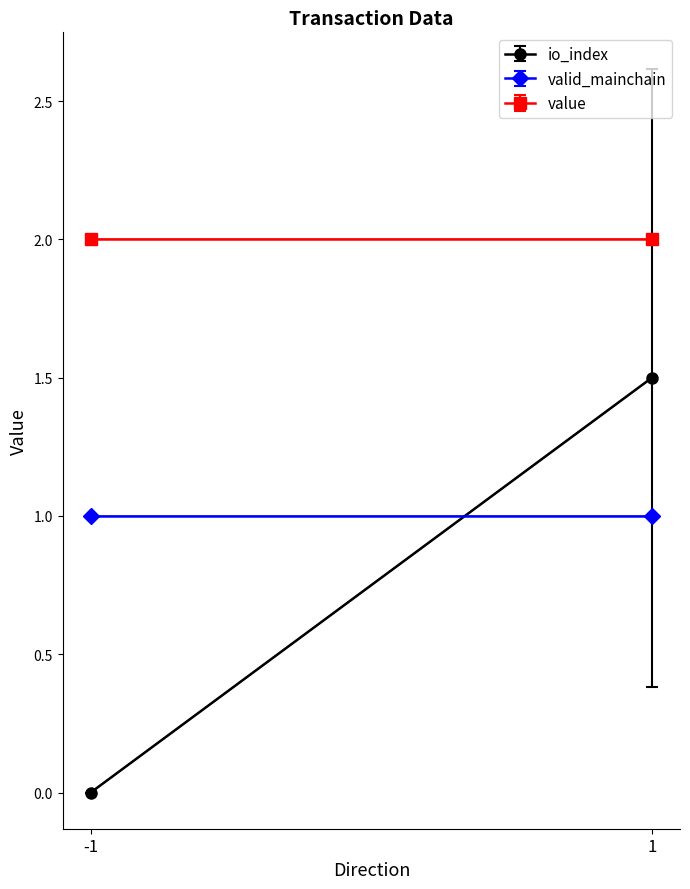

True or false: valid_mainchain has more than 1 points higher than both neighbors.

False